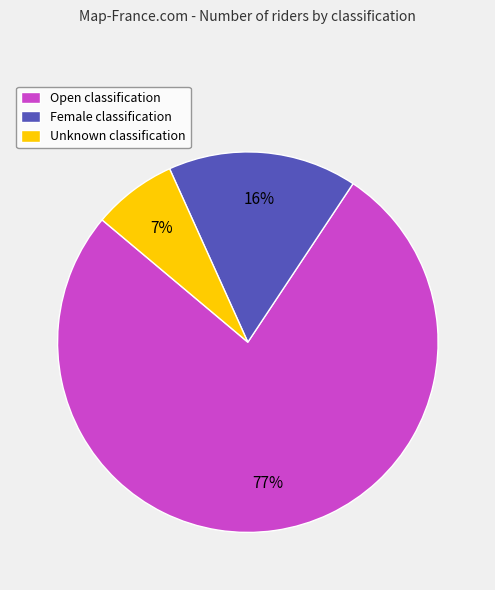

Does Open account for over 50% of the chart?

Yes